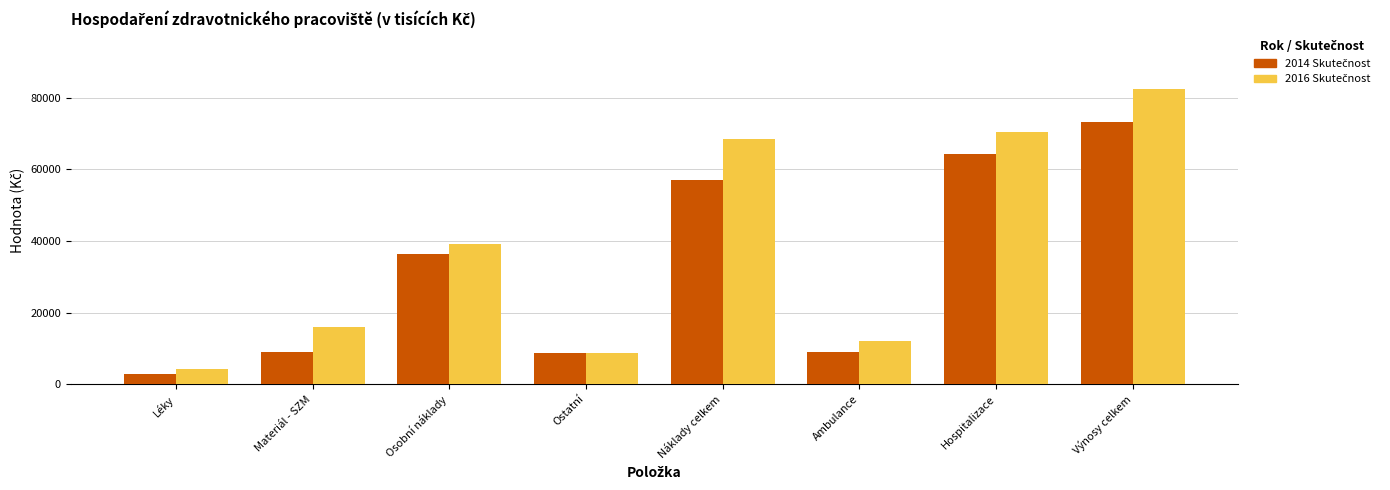

At which category is the sum across all series the highest?

Výnosy celkem